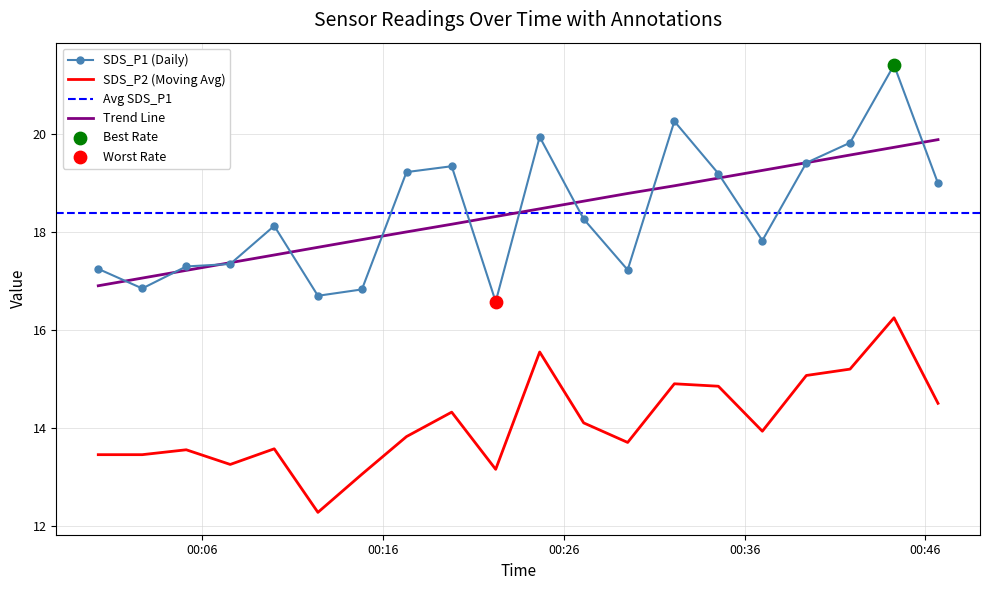

True or false: Trend Line and SDS_P2 (Moving Avg) intersect in this chart.

False